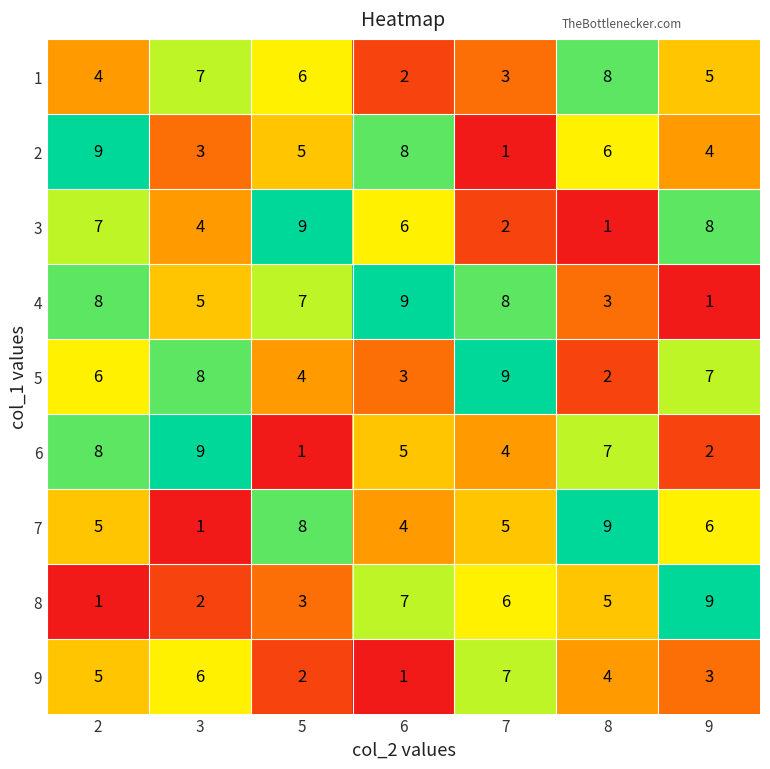

How many series are shown in this chart?

9